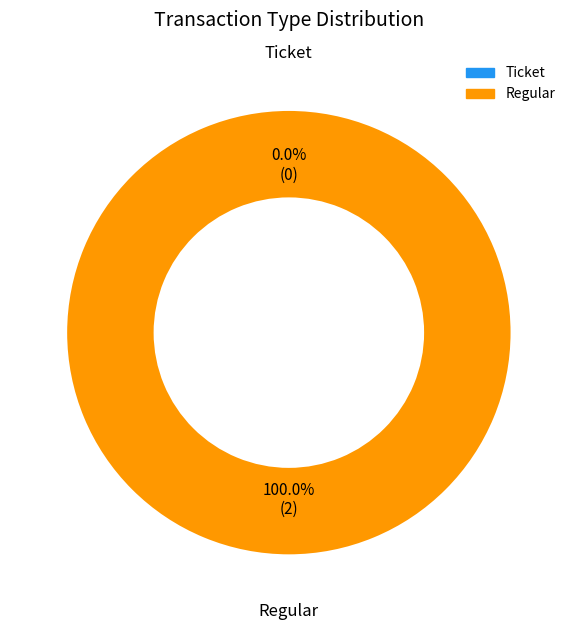

What is the largest slice in the pie chart?

Regular